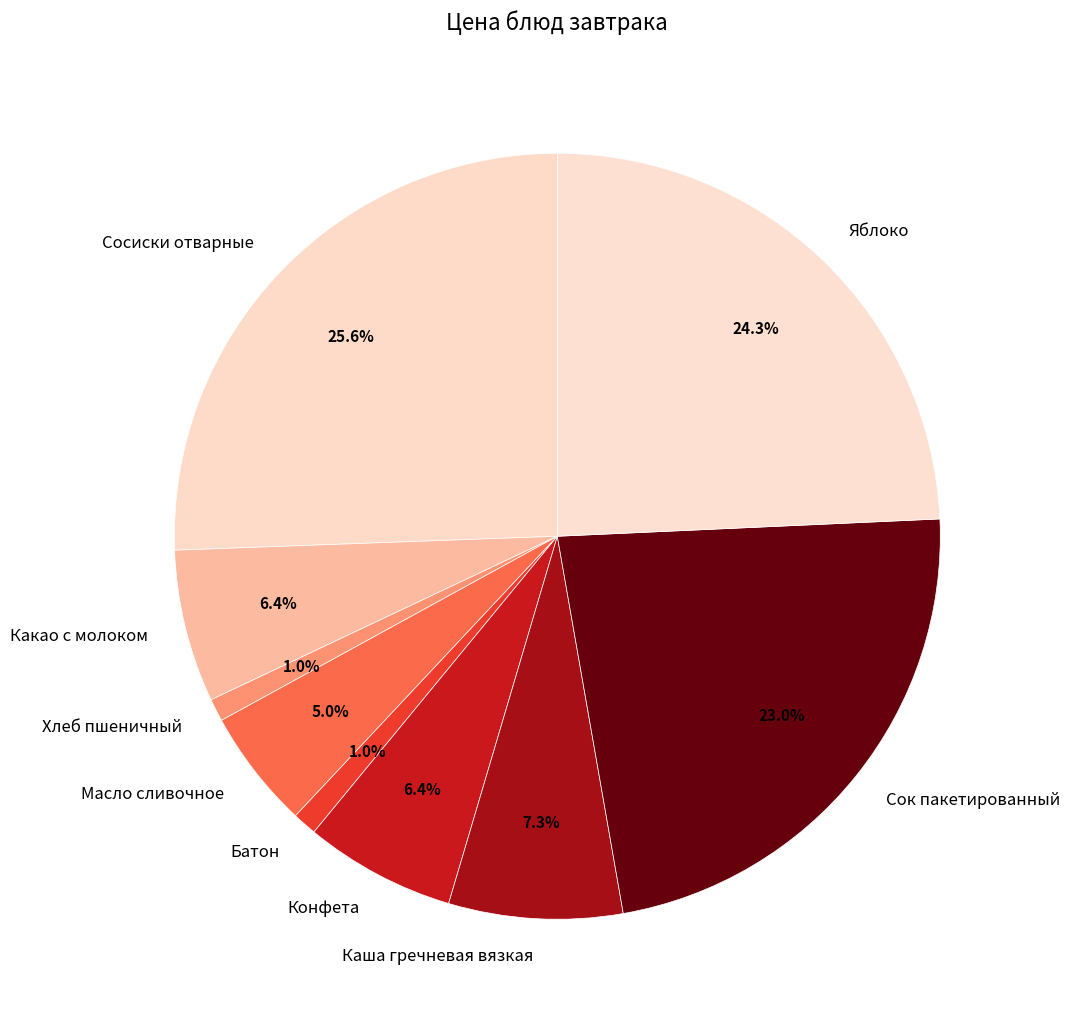

Is it true that Конфета is 14% of the pie?

False